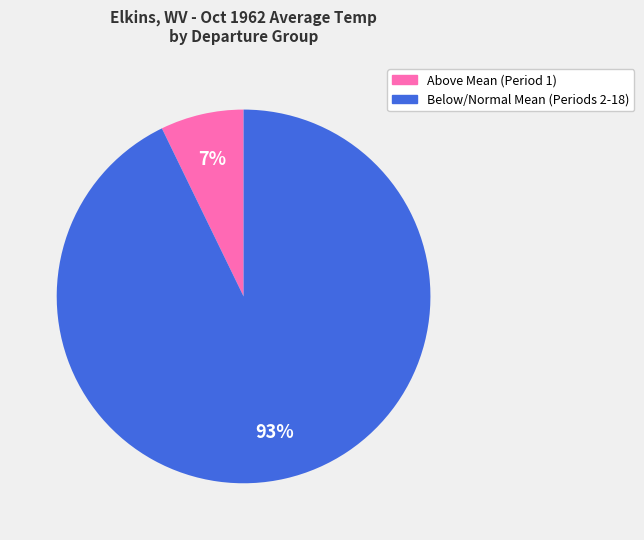

To the nearest percent, what is the difference between the largest and smallest slice percentages?

86%